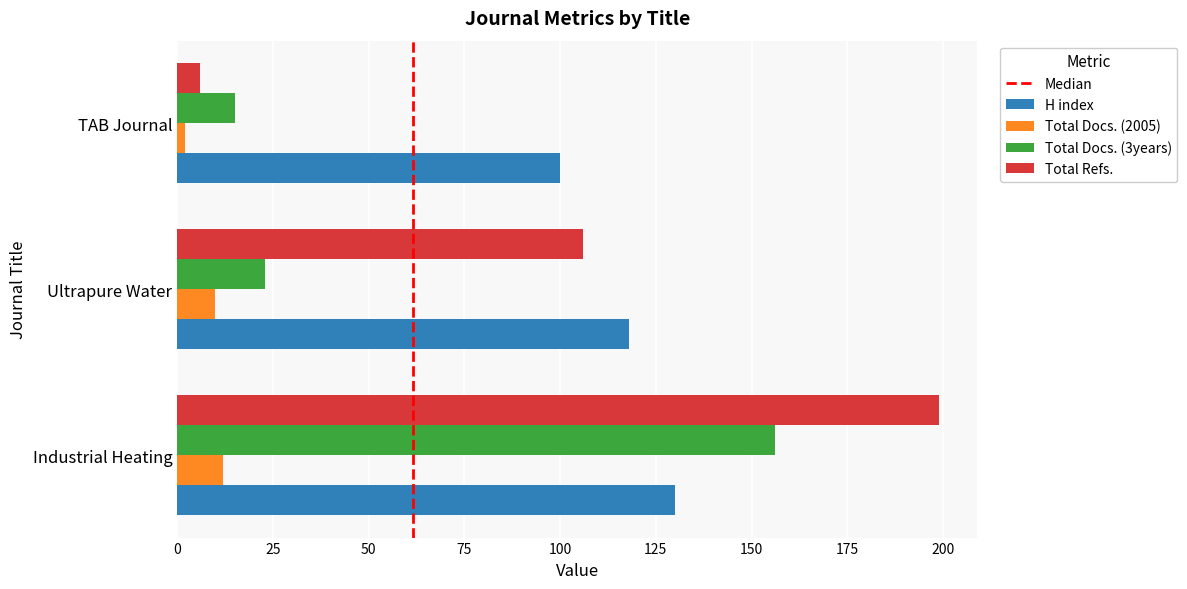

What is the difference between the highest and lowest values at Industrial Heating?

187